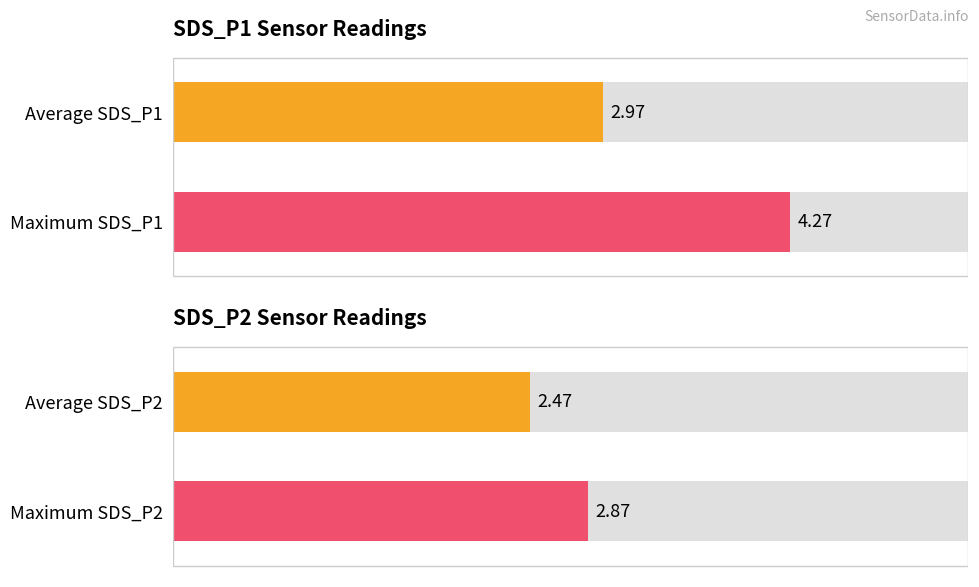

Reading right to left, extract all data points from this chart.

SDS_P1: 4.3	3.0
SDS_P2: 2.9	2.5